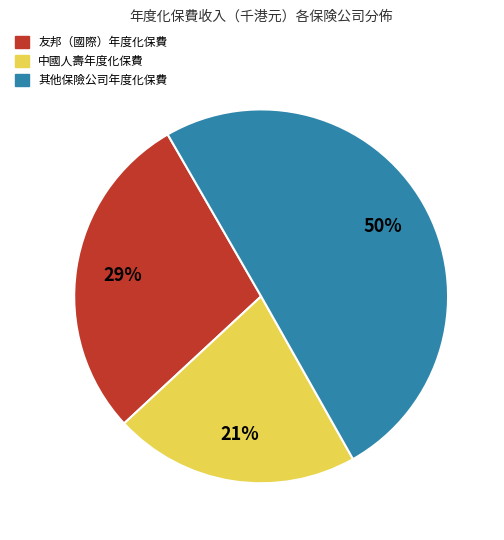

To the nearest percent, what is the average slice percentage?

33%